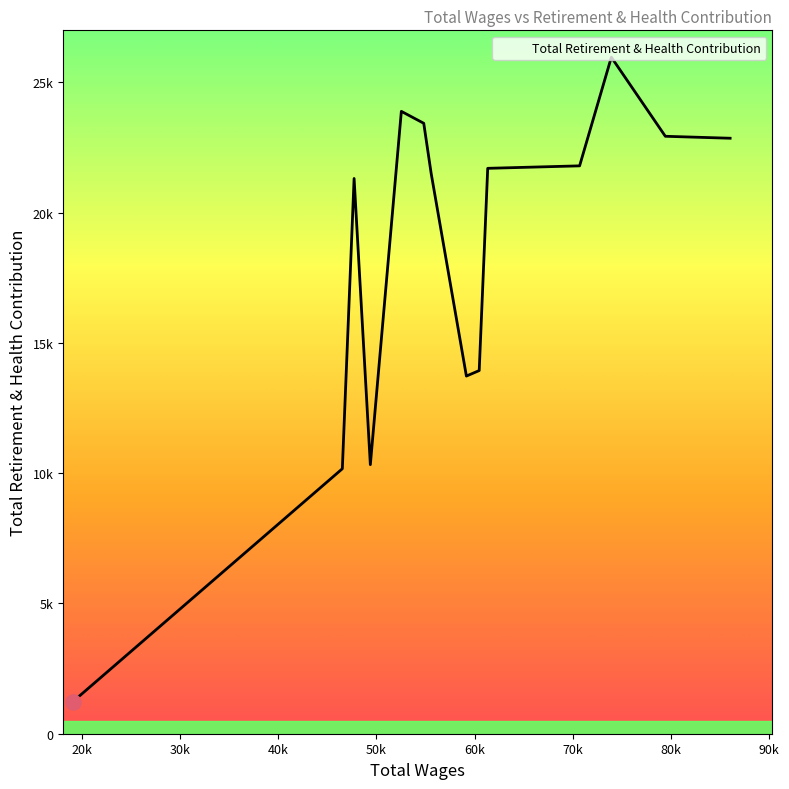

Is this an area chart (filled region under the line)?

Yes